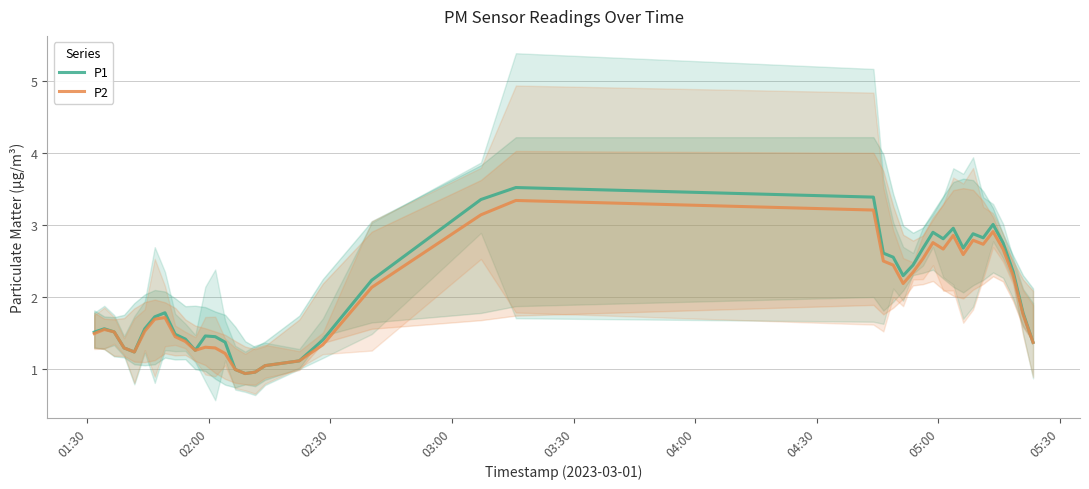

How many series are shown in this chart?

2